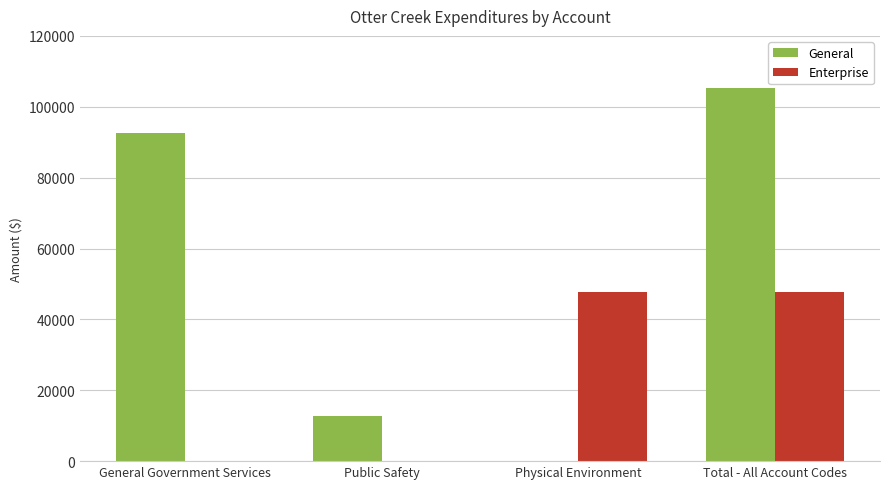

Between Public Safety and Physical Environment, which series saw the biggest shift?

Enterprise